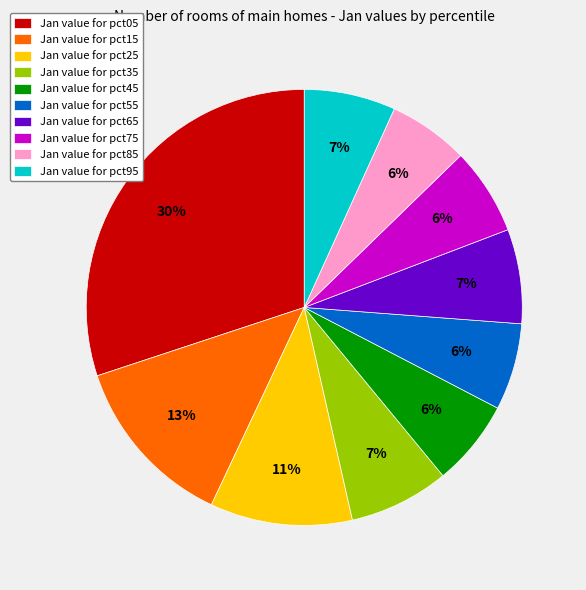

Is the sum of Jan value for pct05 and Jan value for pct55 greater than half?

No